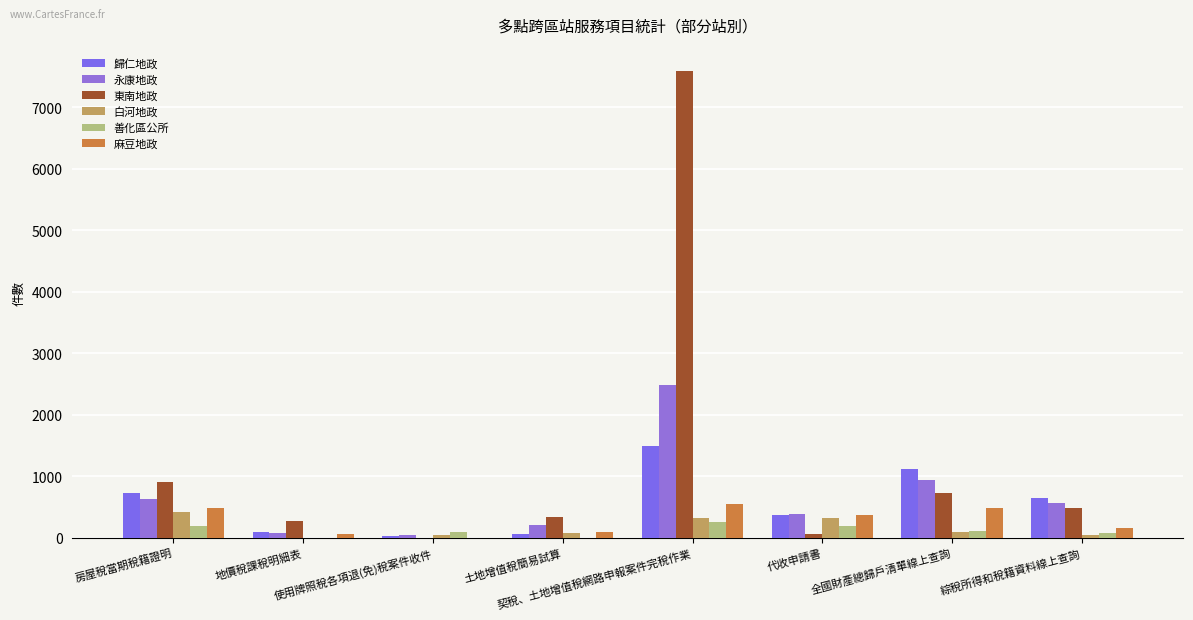

Is the value of 麻豆地政 at 代收申請書 greater than the value of 歸仁地政 at 契稅、土地增值稅網路申報案件完稅作業?

No